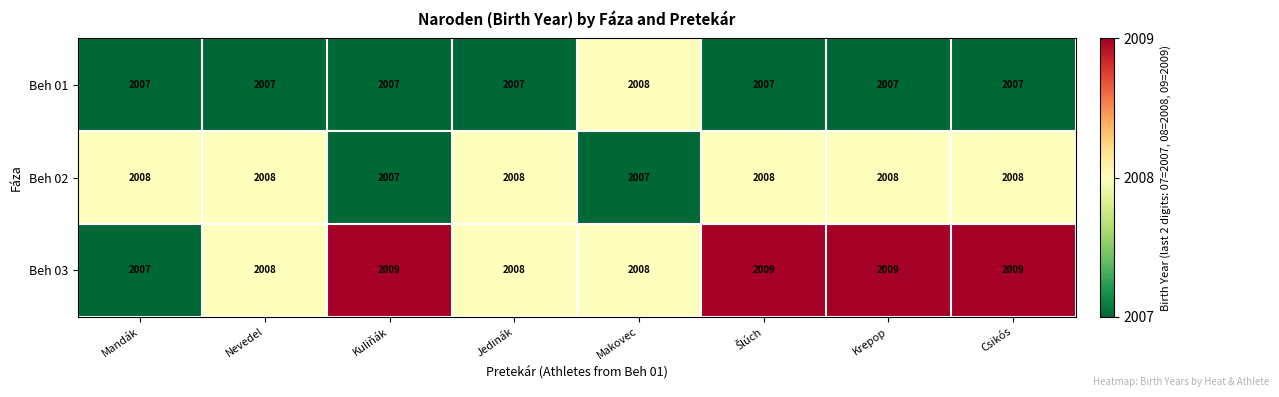

What is the maximum value shown in the chart?

2009